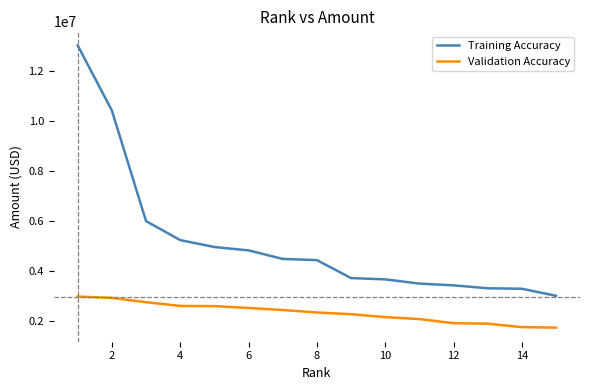

How many lines are shown in the chart?

2